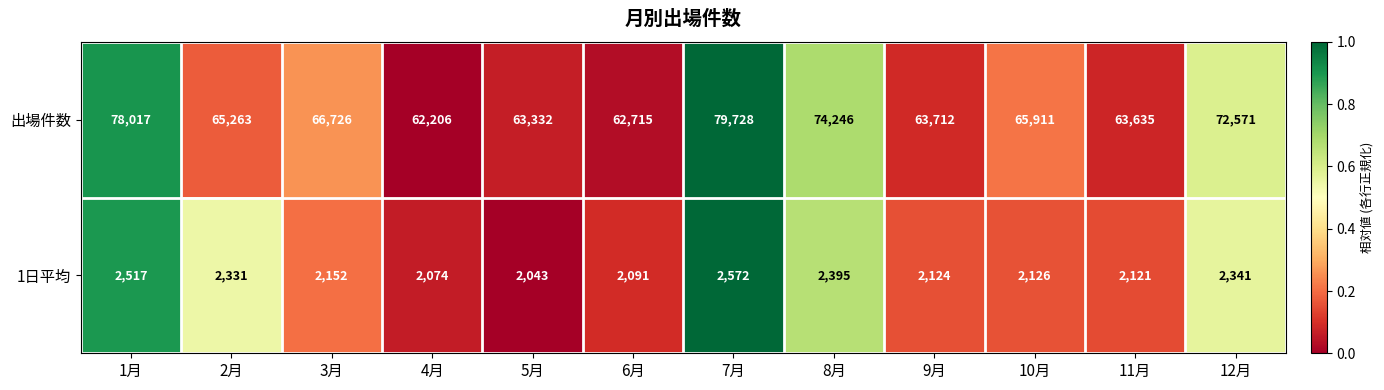

What is the average value of the 出場件数 series?

68172